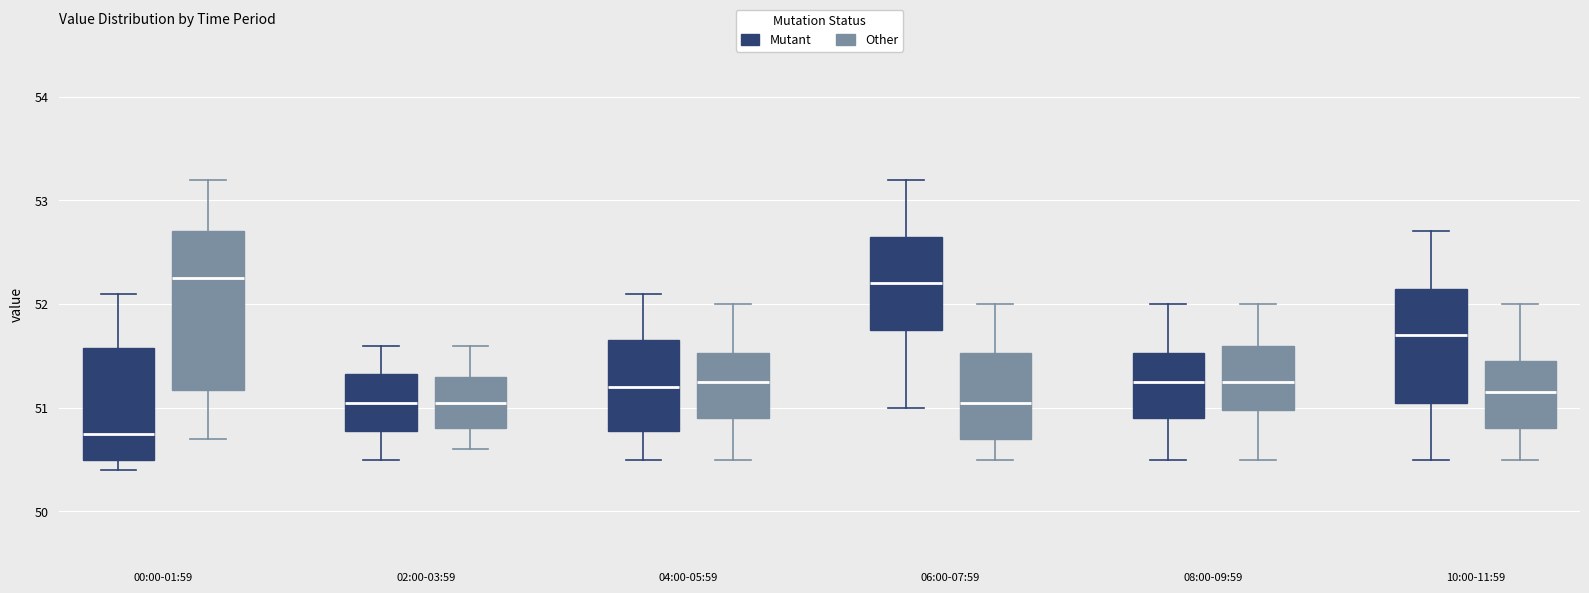

Reading left to right, transcribe this box plot: for each box, give where its median line is, the range the box spans, and where its two whiskers end, as read against the y-axis. The values are not printed on the chart, so give them approximately, as read against the axis.

00:00-01:59 (Mutant): median 50.8, box 50.5 to 51.6, whiskers 50.4 to 52.1
00:00-01:59 (Other): median 52.3, box 51.2 to 52.7, whiskers 50.7 to 53.2
02:00-03:59 (Mutant): median 51.1, box 50.8 to 51.3, whiskers 50.5 to 51.6
02:00-03:59 (Other): median 51.1, box 50.8 to 51.3, whiskers 50.6 to 51.6
04:00-05:59 (Mutant): median 51.2, box 50.8 to 51.7, whiskers 50.5 to 52.1
04:00-05:59 (Other): median 51.3, box 50.9 to 51.5, whiskers 50.5 to 52.0
06:00-07:59 (Mutant): median 52.2, box 51.8 to 52.7, whiskers 51.0 to 53.2
06:00-07:59 (Other): median 51.1, box 50.7 to 51.5, whiskers 50.5 to 52.0
08:00-09:59 (Mutant): median 51.3, box 50.9 to 51.5, whiskers 50.5 to 52.0
08:00-09:59 (Other): median 51.3, box 51.0 to 51.6, whiskers 50.5 to 52.0
10:00-11:59 (Mutant): median 51.7, box 51.1 to 52.2, whiskers 50.5 to 52.7
10:00-11:59 (Other): median 51.2, box 50.8 to 51.5, whiskers 50.5 to 52.0